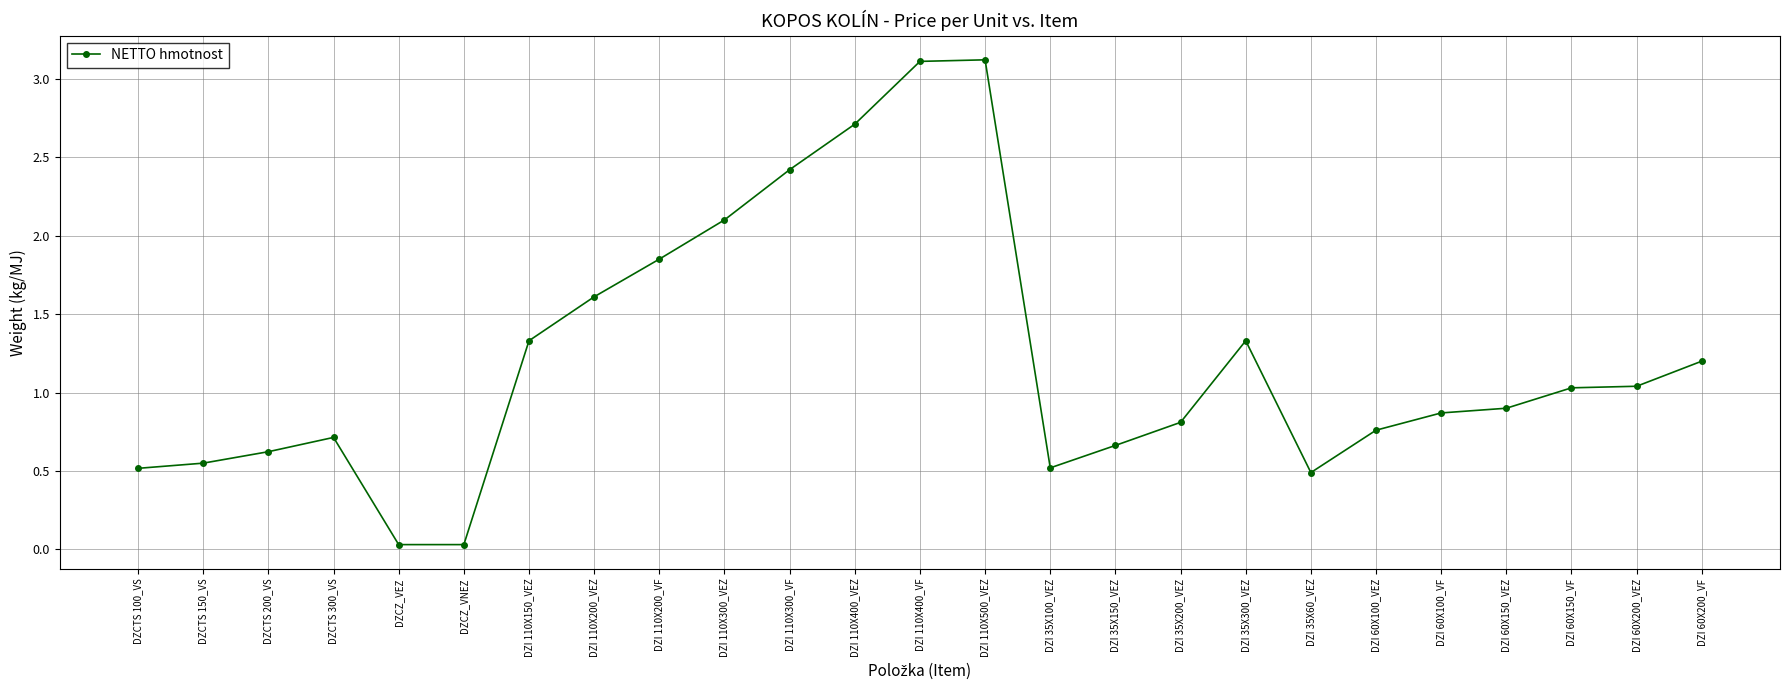

True or false: the data shows 1.3 at DZI 110X150_VEZ.

True